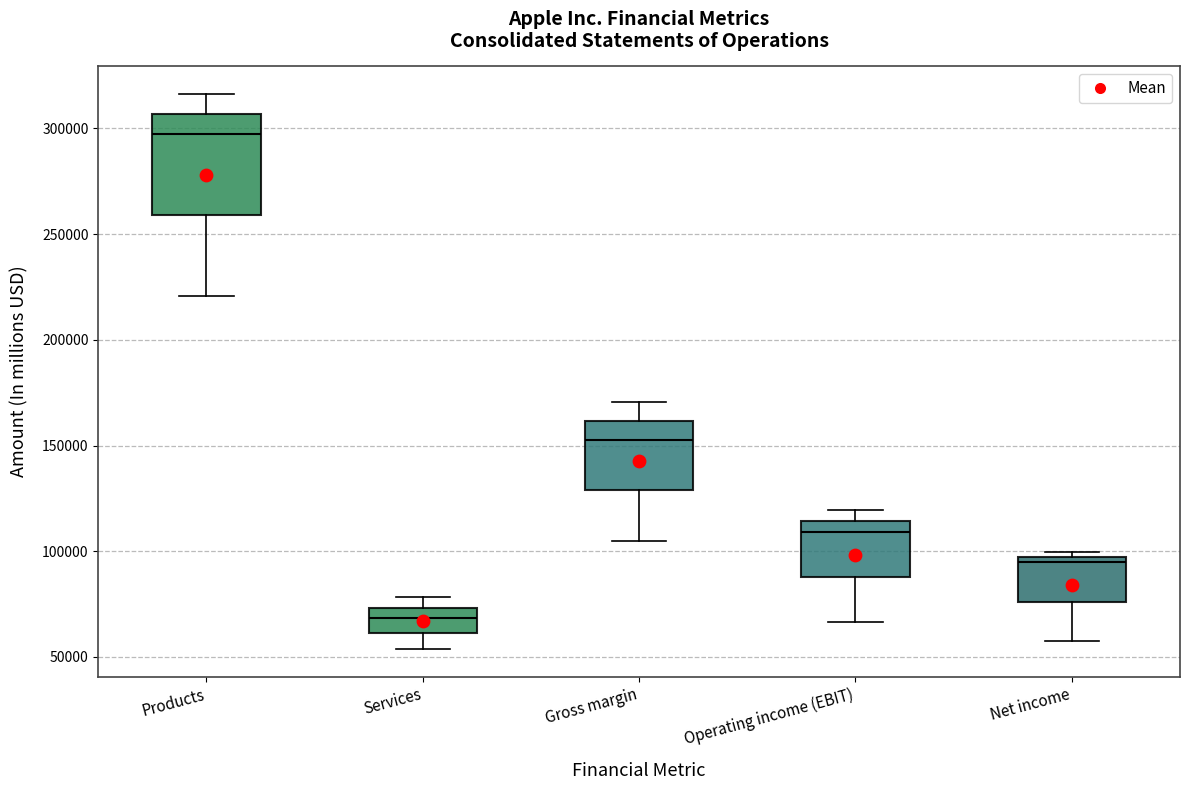

Reading left to right, read every box against the y-axis: the position of its median line, the range the box covers, and the ends of its whiskers. The values are not printed on the chart, so give them approximately, as read against the axis.

Products: median 295000, box 260000 to 305000, whiskers 220000 to 315000
Services: median 70000, box 60000 to 75000, whiskers 55000 to 80000
Gross margin: median 155000, box 130000 to 160000, whiskers 105000 to 170000
Operating income (EBIT): median 110000, box 90000 to 115000, whiskers 65000 to 120000
Net income: median 95000 (just below the box's upper edge), box 75000 to 95000, whiskers 55000 to 100000